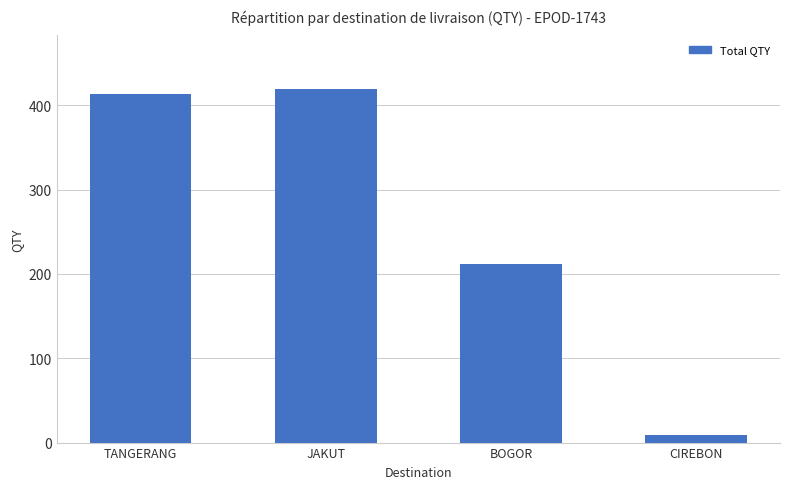

Read the value at TANGERANG.

414